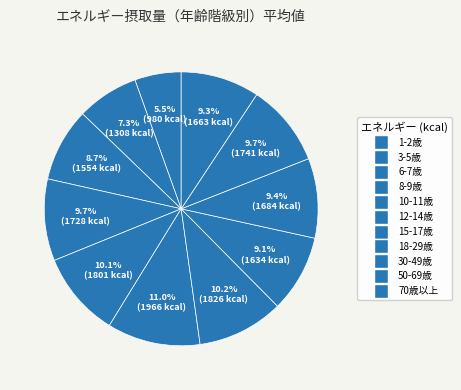

Count the number of slices in the pie.

11